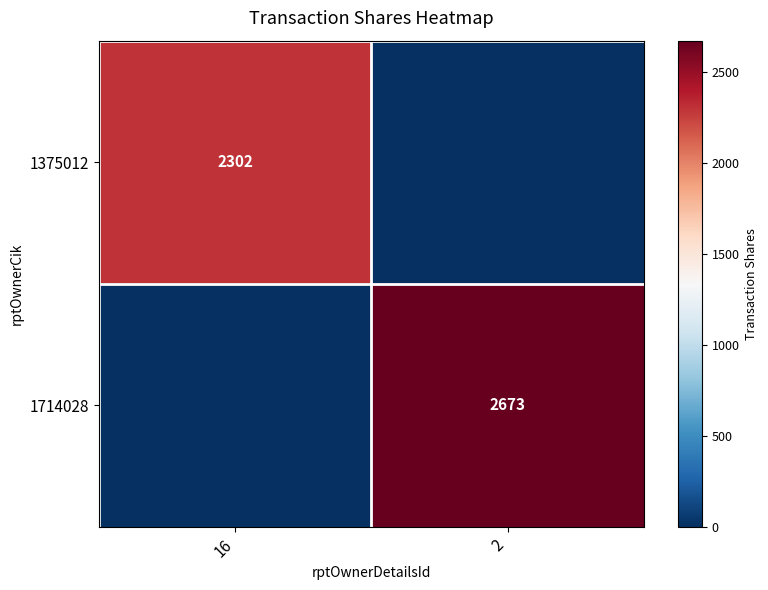

The value of 1375012 at 16 is 2302. True or false?

True